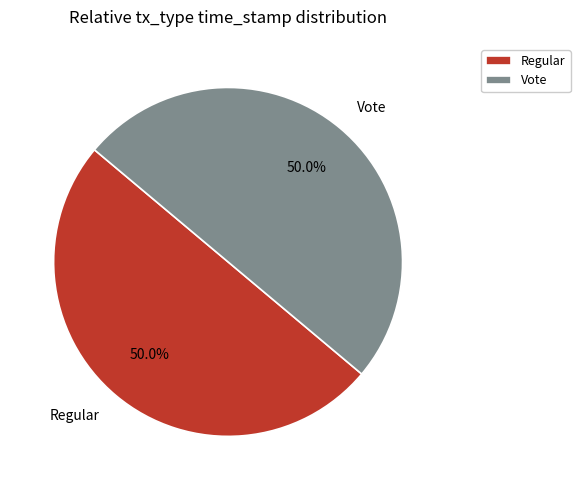

Combined, do Vote and Regular account for over 50%?

Yes